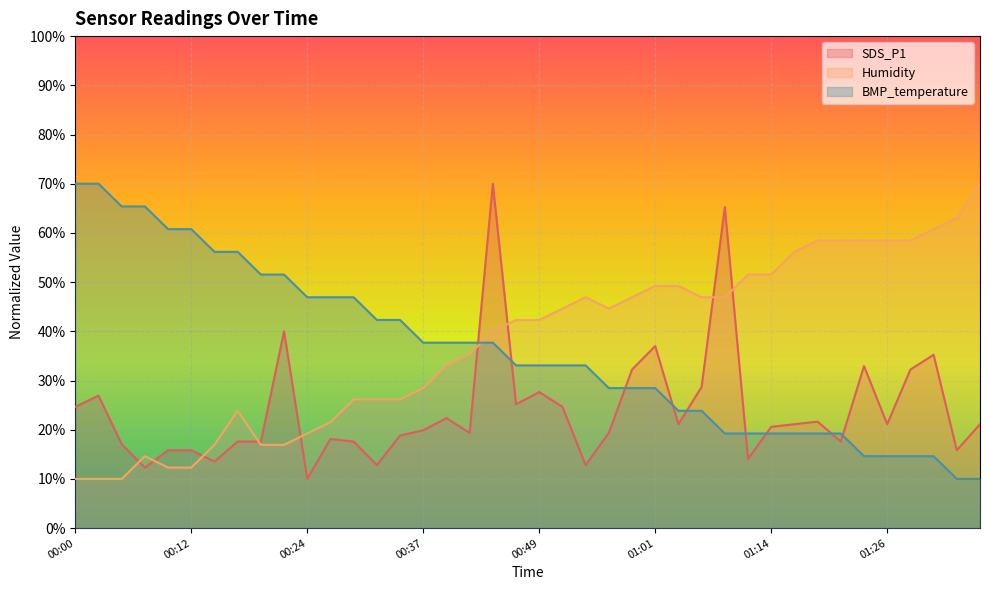

Between 00:44 and 00:59, which series saw the biggest shift?

SDS_P1